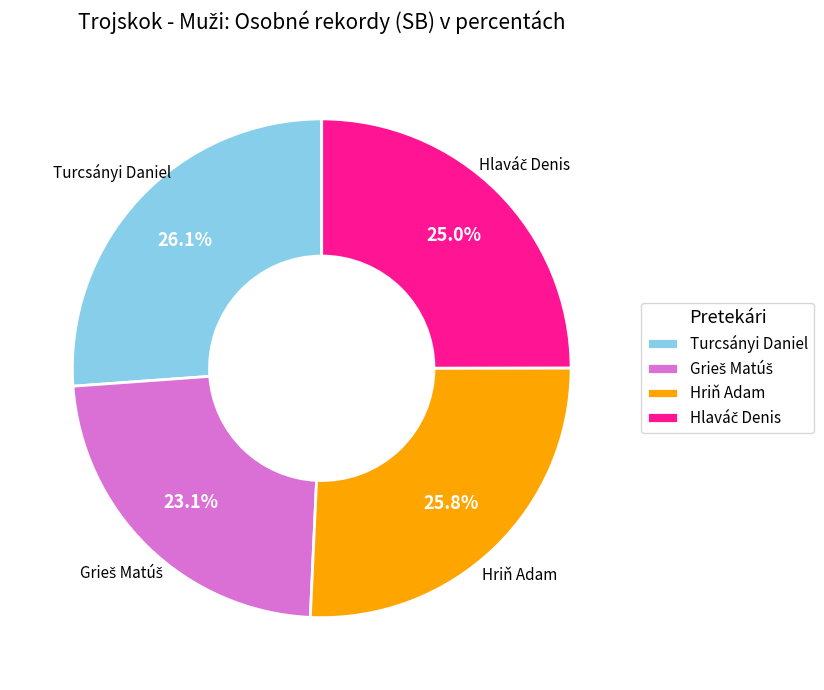

How many segments does this pie chart have?

4